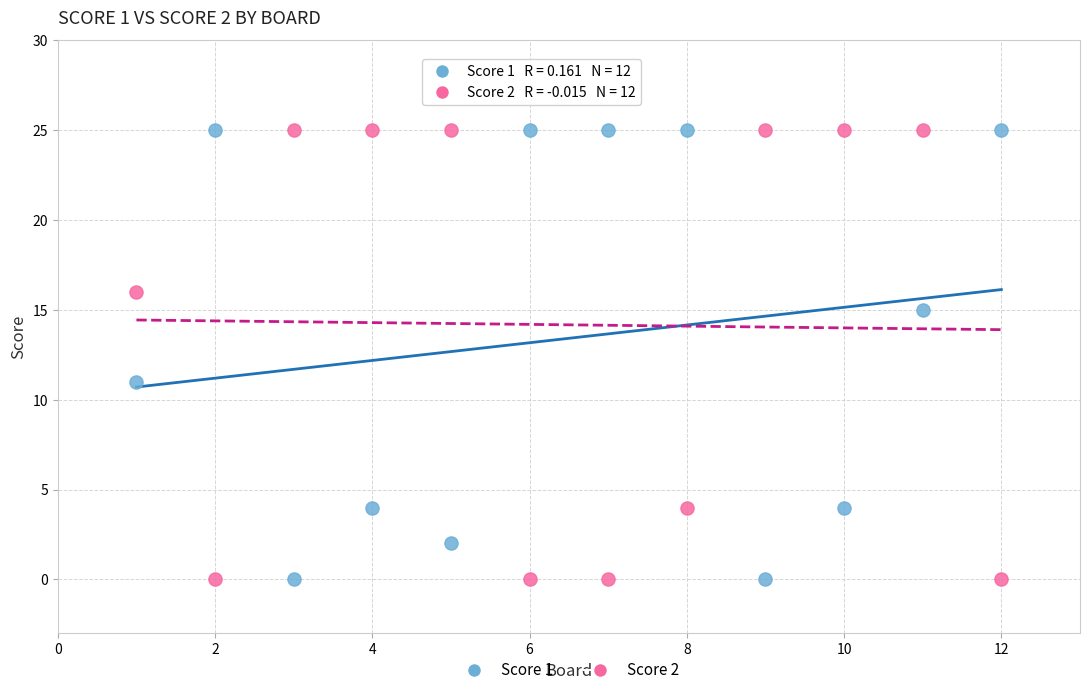

What are all the series names shown in the legend?

Score 1, Score 2